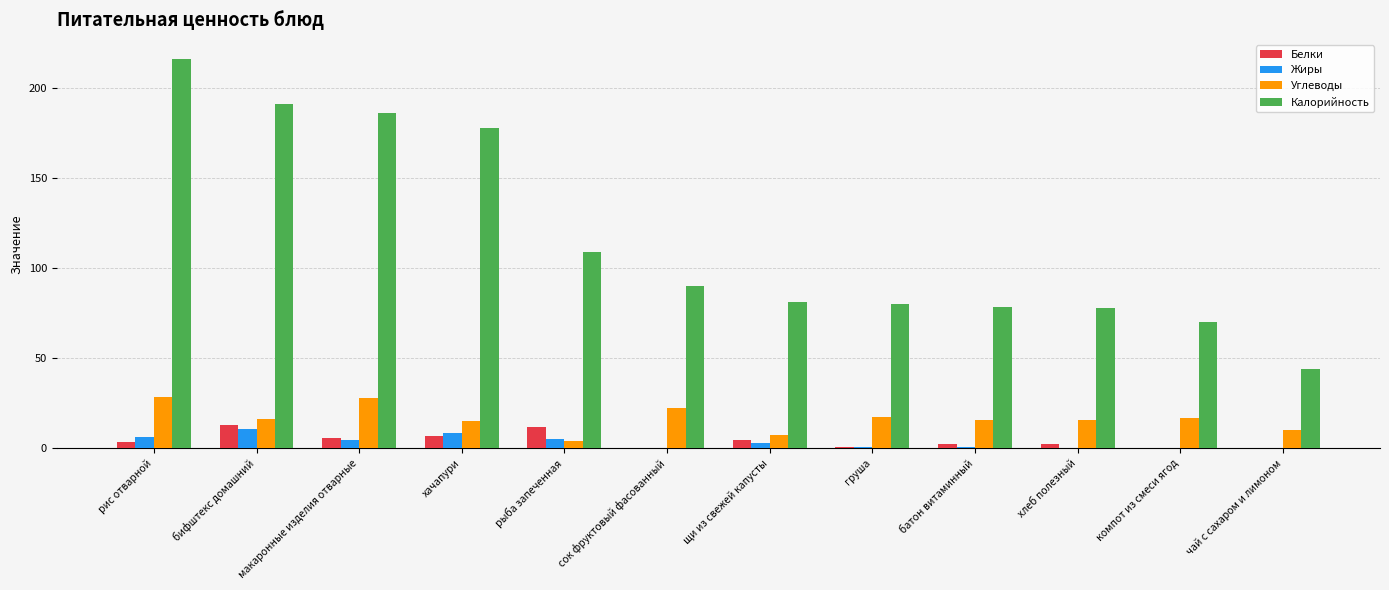

What is the spread (max minus min) of values at макаронные изделия отварные?

181.1